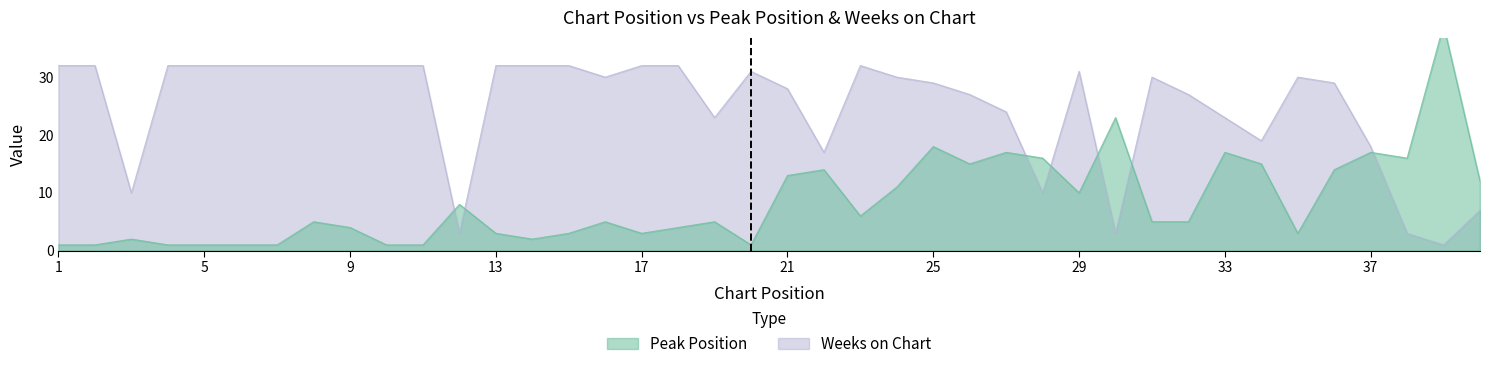

List the labels in order of Peak Position value, smallest first.

1, 2, 4, 5, 6, 7, 10, 11, 20, 3, 14, 13, 15, 17, 35, 9, 18, 8, 16, 19, 31, 32, 23, 12, 29, 24, 40, 21, 22, 36, 26, 34, 28, 38, 27, 33, 37, 25, 30, 39